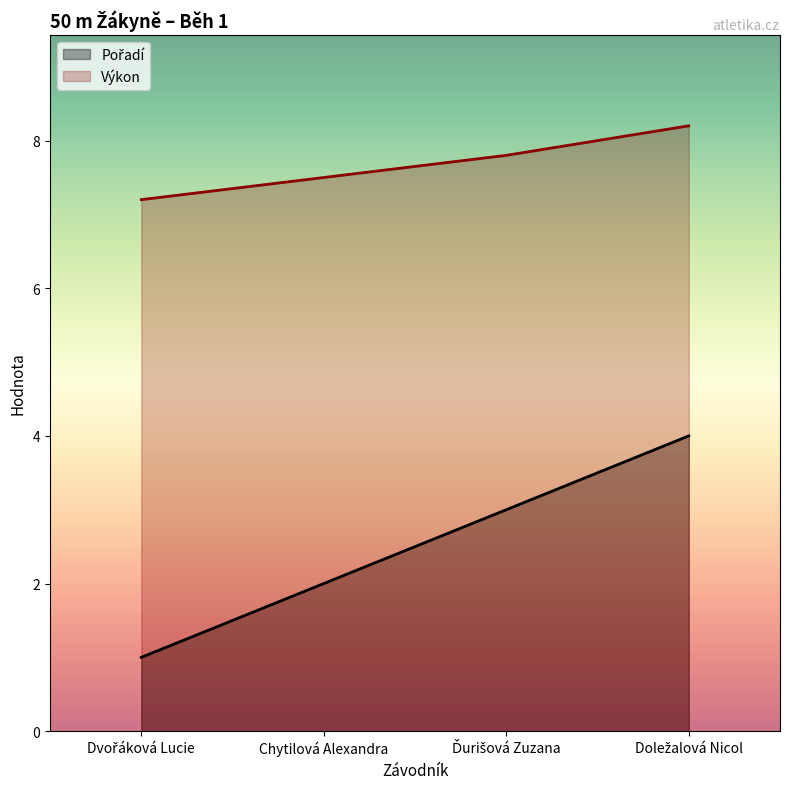

Between Chytilová Alexandra and Ďurišová Zuzana, which is larger?

Ďurišová Zuzana